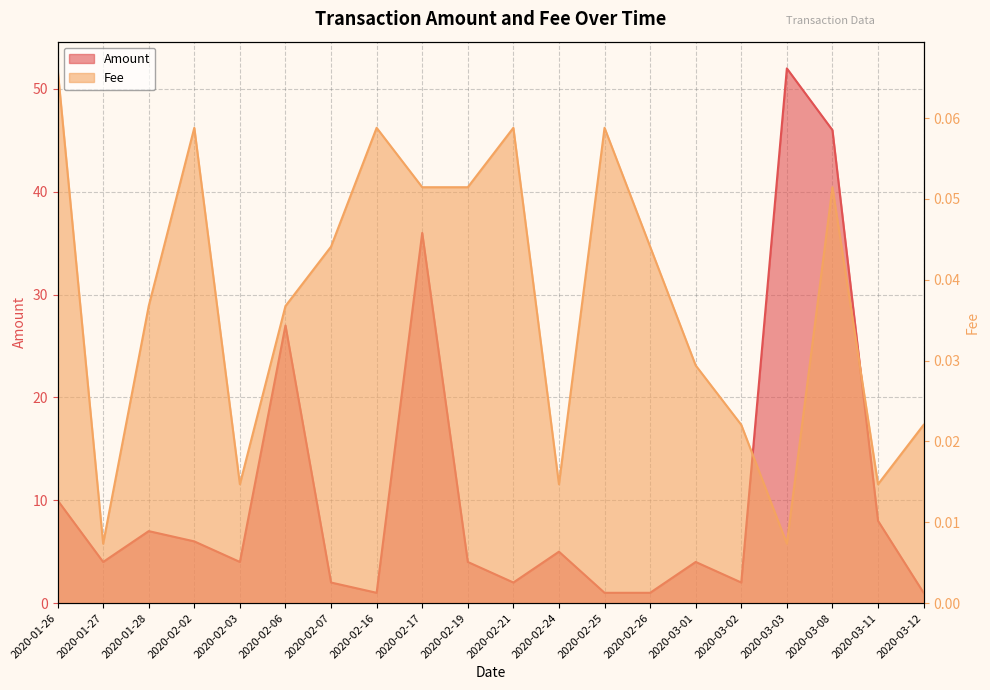

How many interior local valleys does the Fee series have?

5